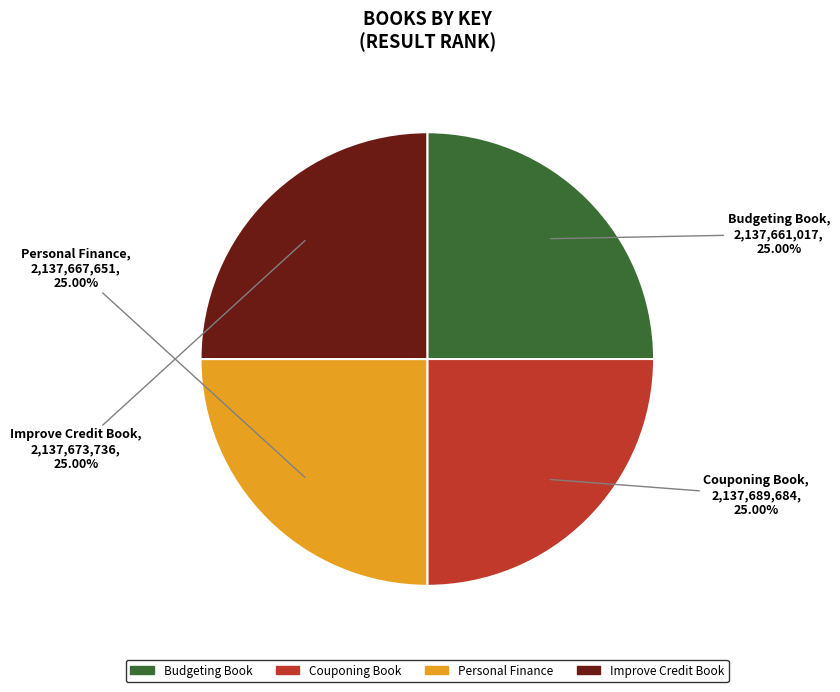

Is there a majority slice in this chart?

No